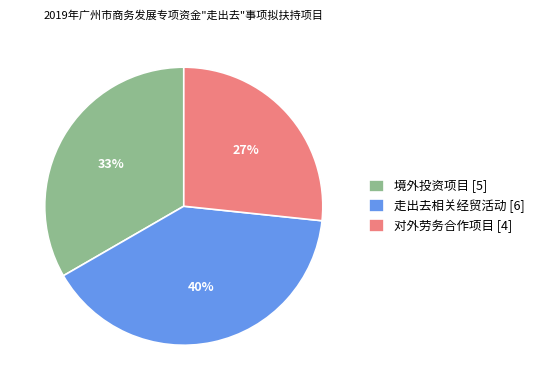

Rank the categories by value from lowest to highest.

对外劳务合作项目, 境外投资项目, 走出去相关经贸活动